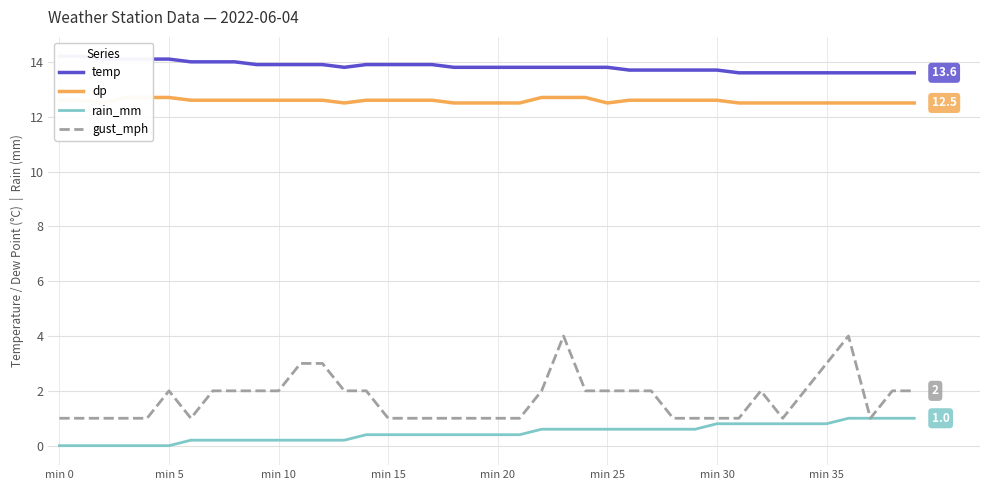

True or false: gust_mph and temp cross at least once.

False